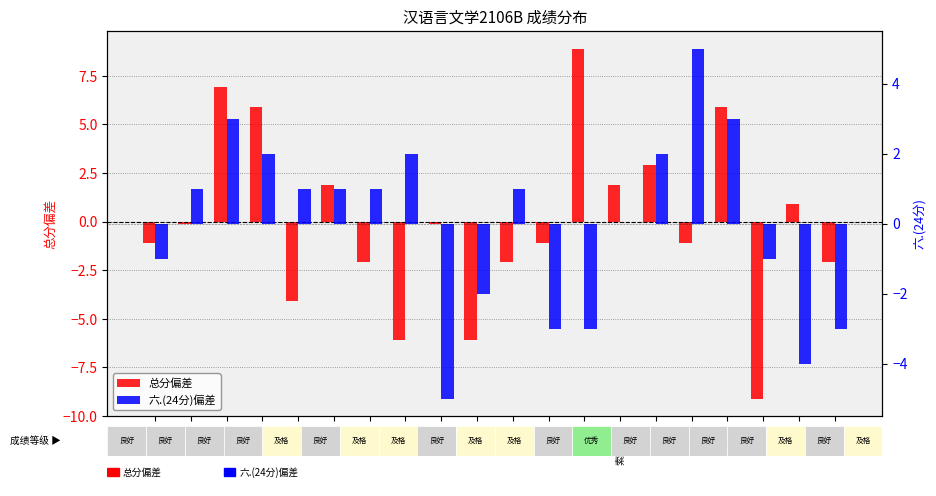

Which series changed the most between 曲俪齐 and 尚秀美?

六.(24分)偏差